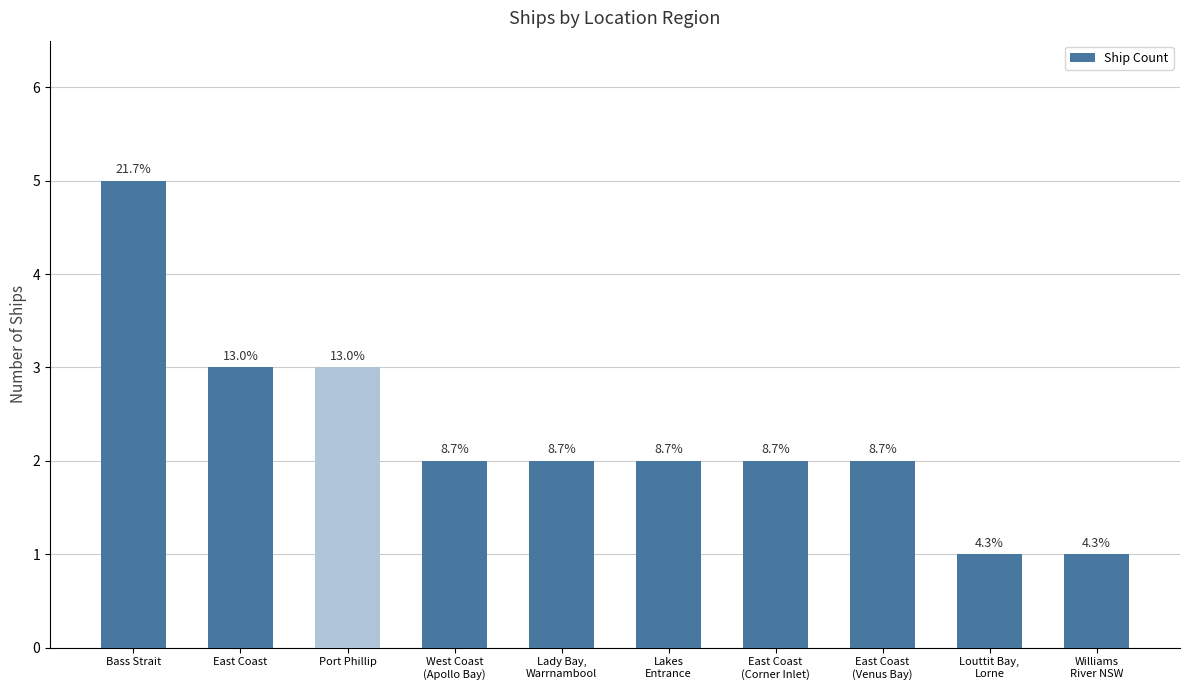

What position from the left is Lakes
Entrance?

6